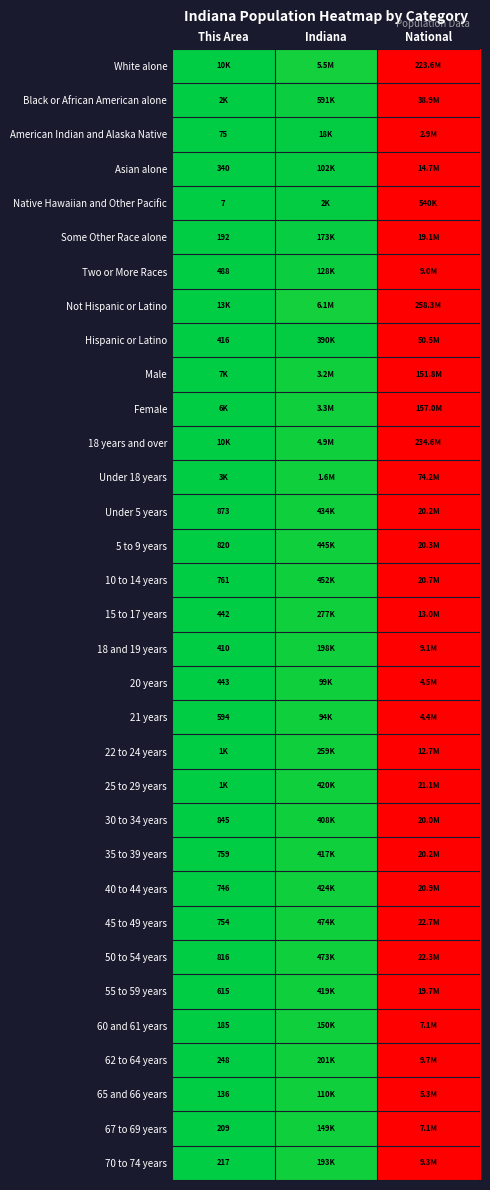

At which label does Female reach its minimum?

This Area